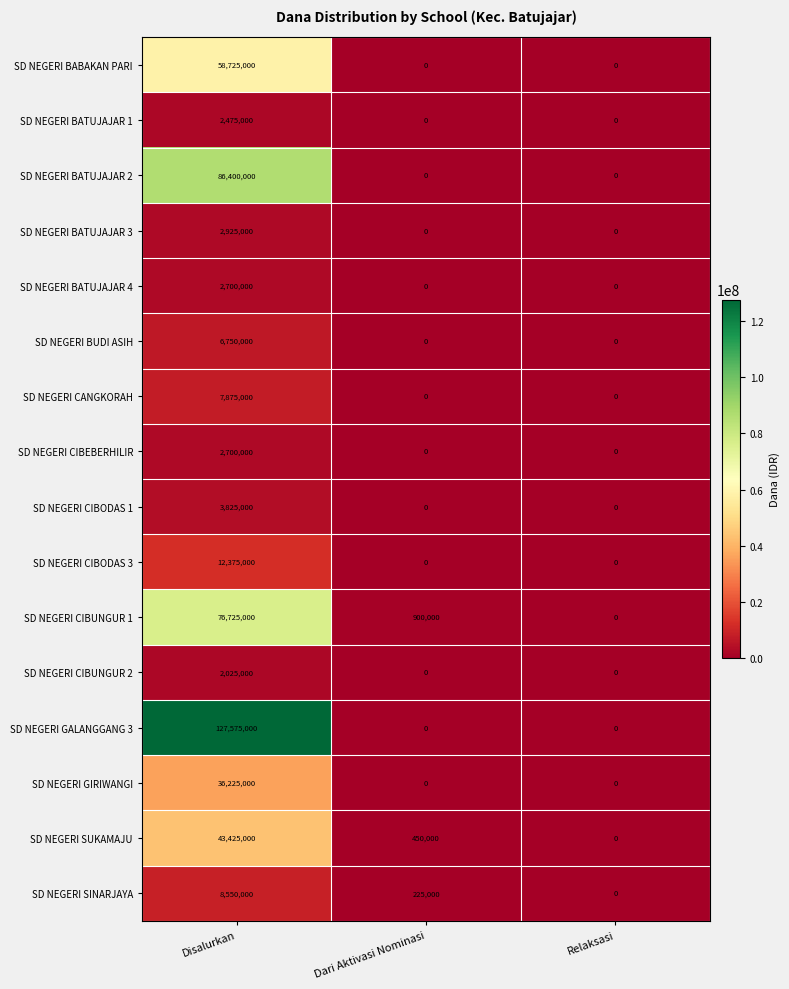

How many data points does each series have?

3